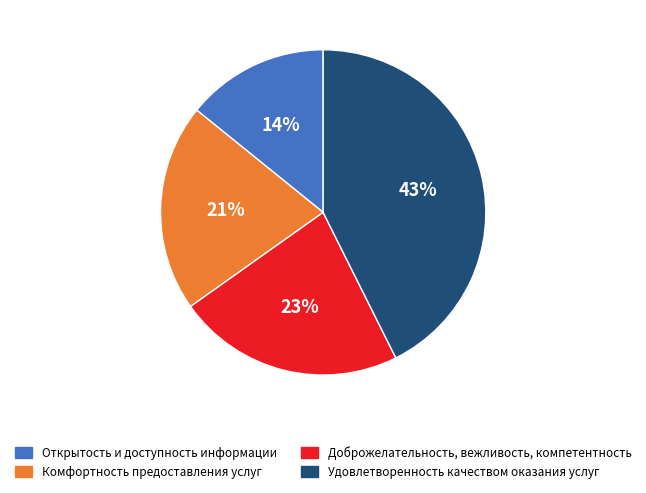

Rank the categories by value from highest to lowest.

Удовлетворенность качеством оказания услуг, Доброжелательность, вежливость, компетентность, Комфортность предоставления услуг, Открытость и доступность информации